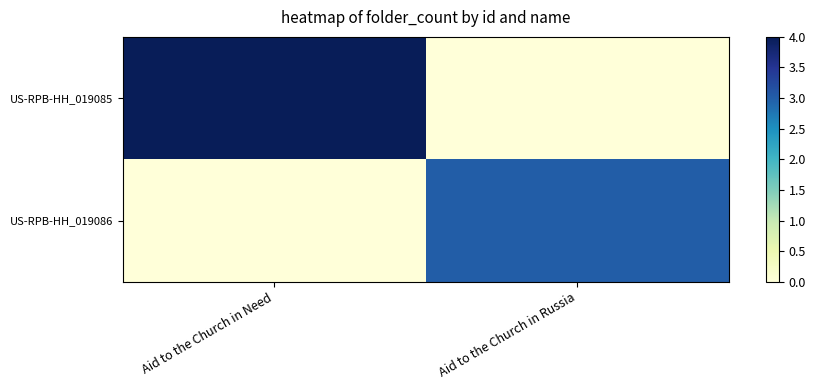

Rank the series by their maximum value, from lowest to highest.

US-RPB-HH_019086, US-RPB-HH_019085